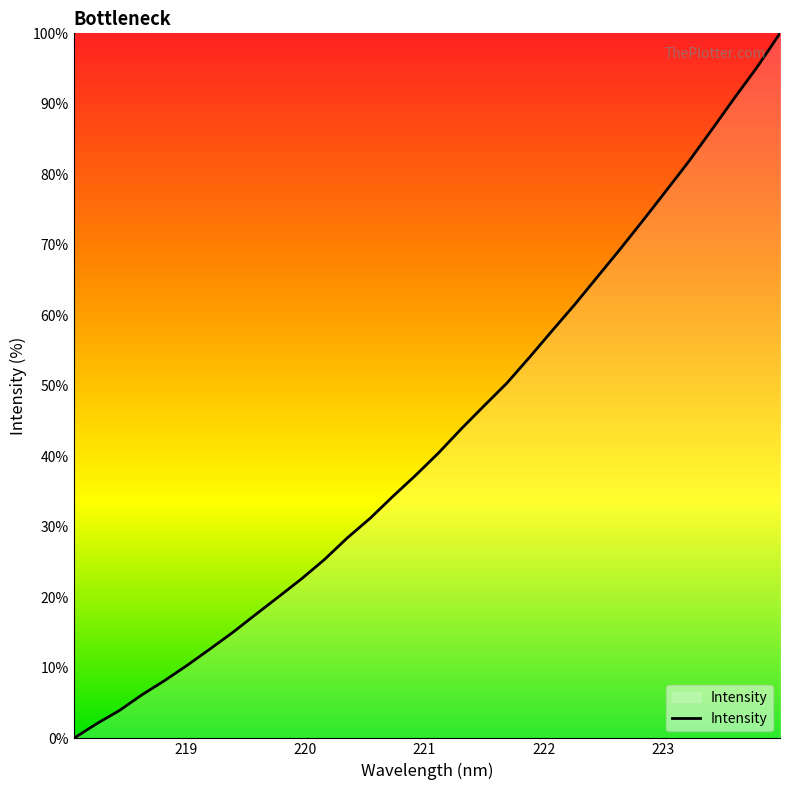

What is the maximum value shown in the chart?

100.0